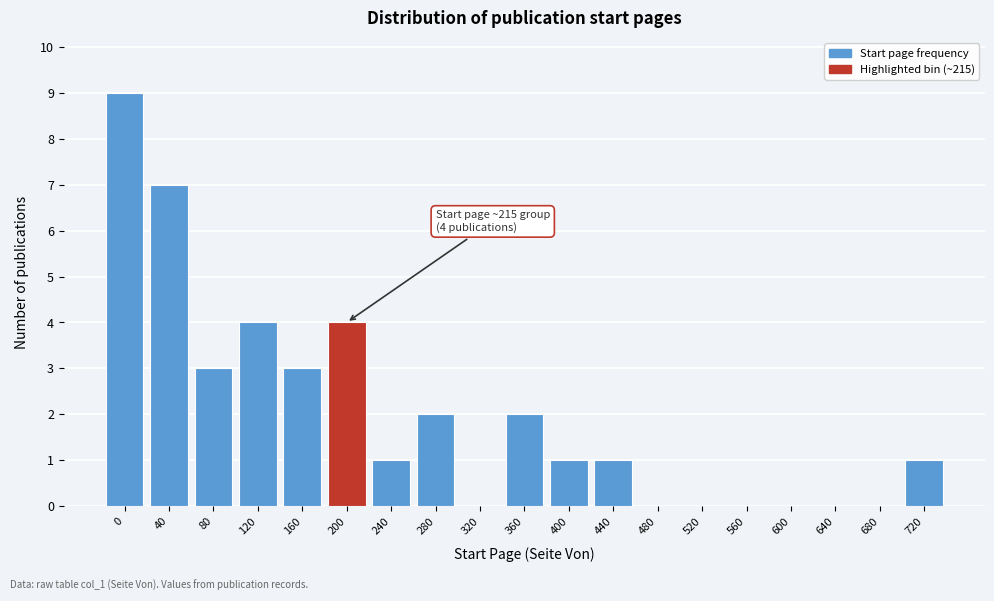

Reading right to left, extract all data points from this chart.

720=1	680=0	640=0	600=0	560=0	520=0	480=0	440=1	400=1	360=2	320=0	280=2	240=1	200=4	160=3	120=4	80=3	40=7	0=9